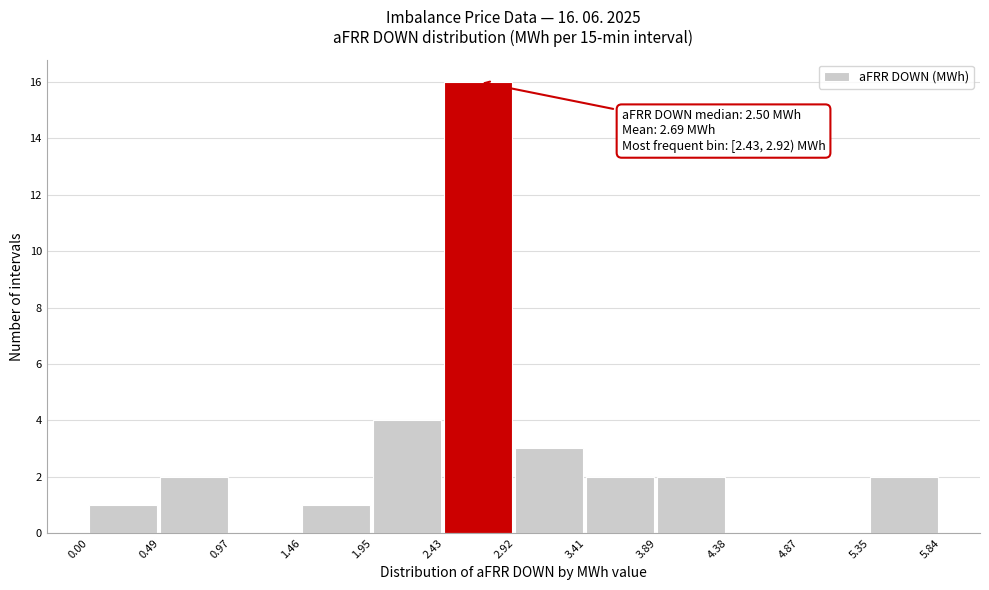

Over which range of the x-axis is the bar tallest?

2.43 to 2.92